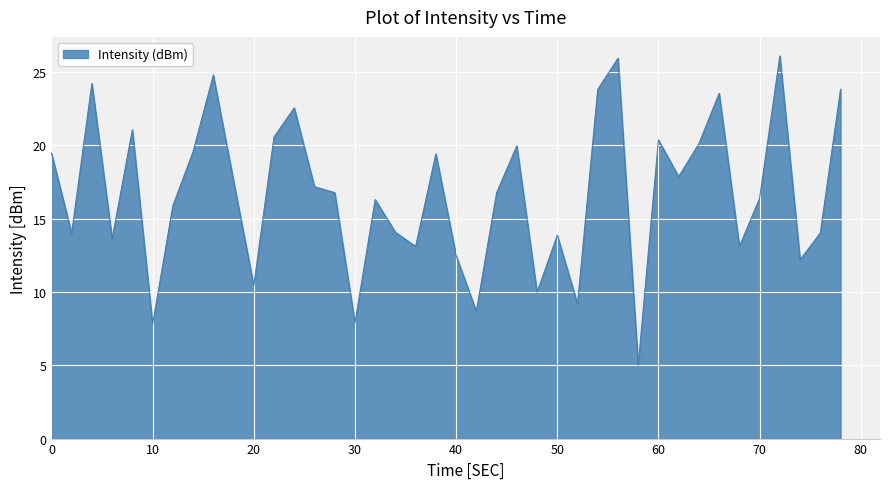

How many lines are shown in the chart?

1